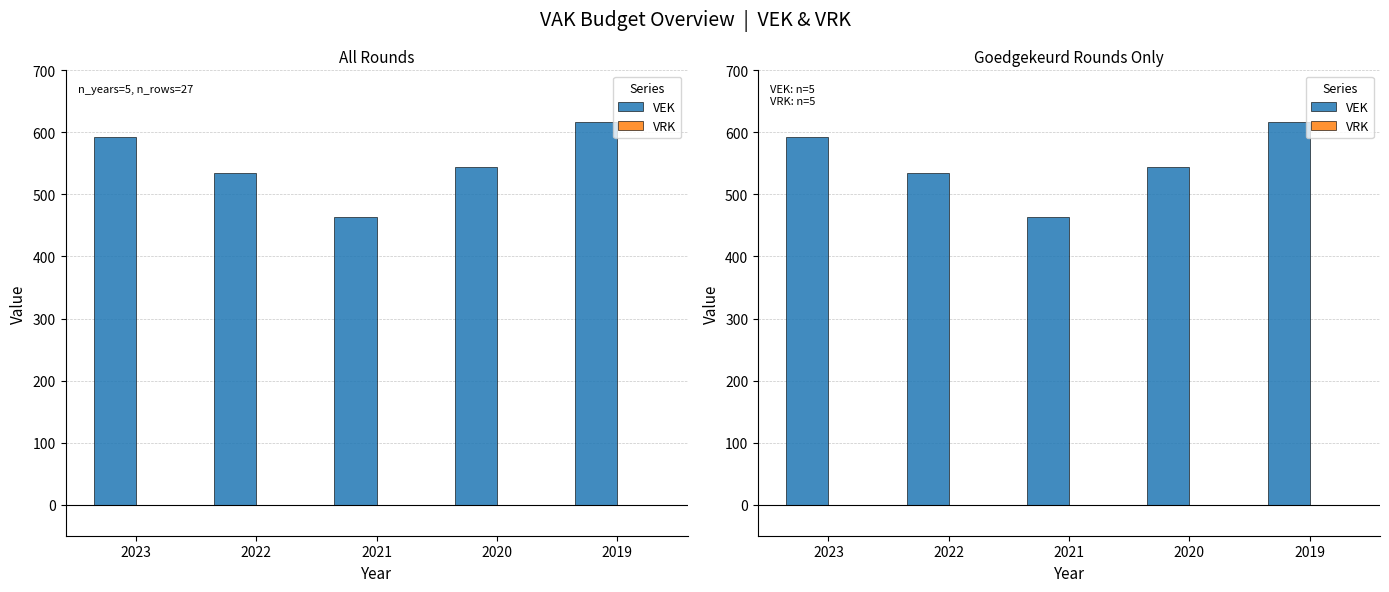

The VRK series shows 0 at 2019. True or false?

True